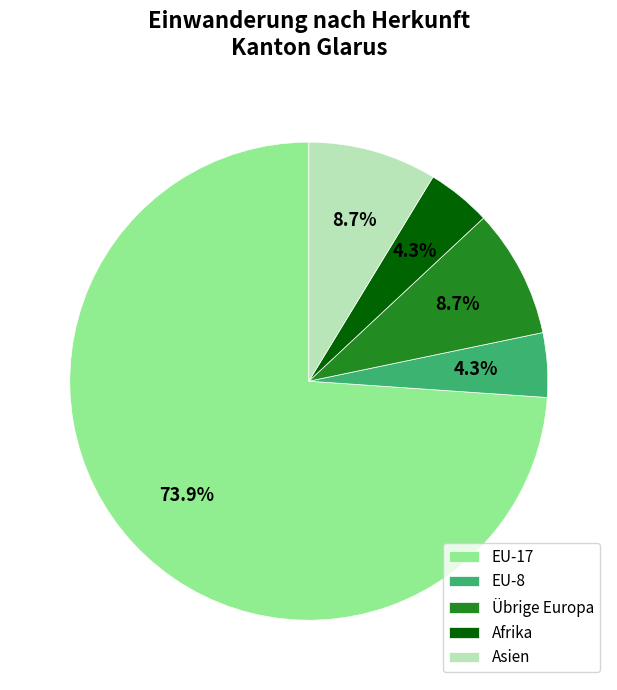

What is the majority slice?

EU-17